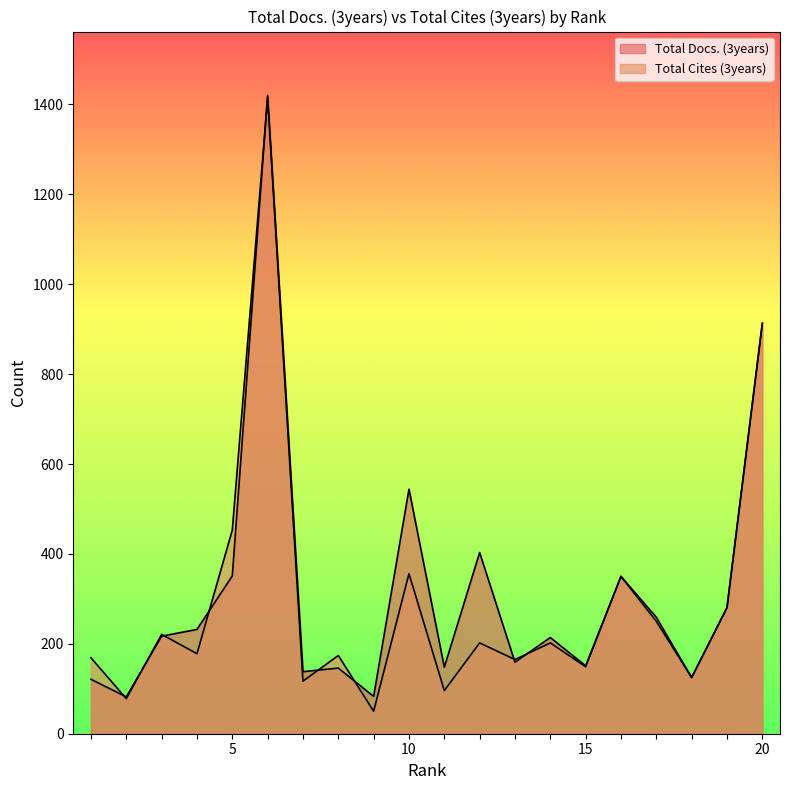

What is the sum of the Total Cites (3years) values at 18 and 11?

221